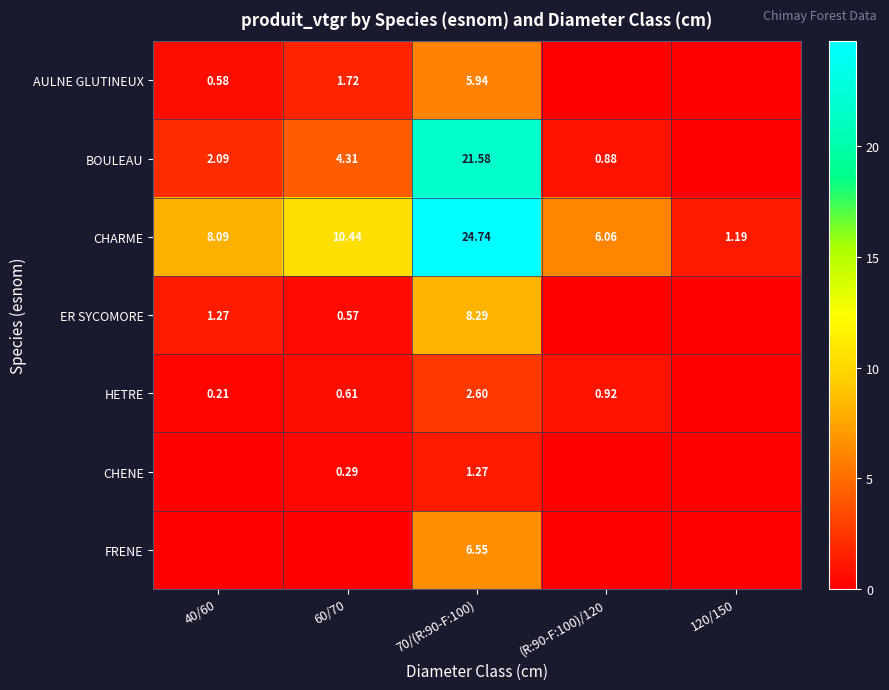

Is the value of CHARME at (R:90-F:100)/120 greater than the value of ER SYCOMORE at 70/(R:90-F:100)?

No